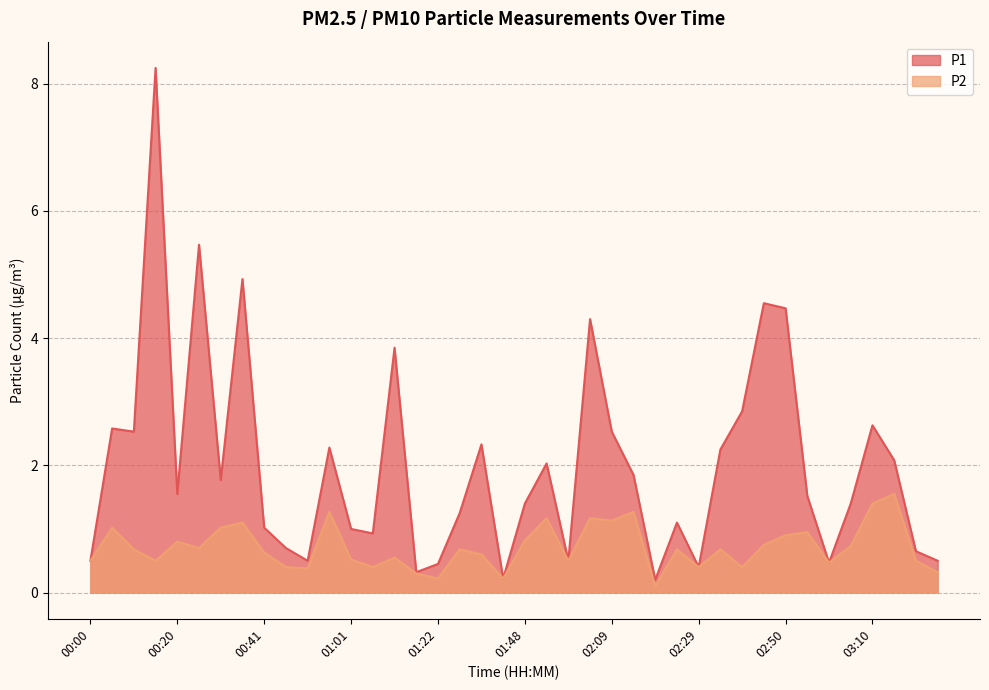

Does the chart display data point markers on the line(s)?

No